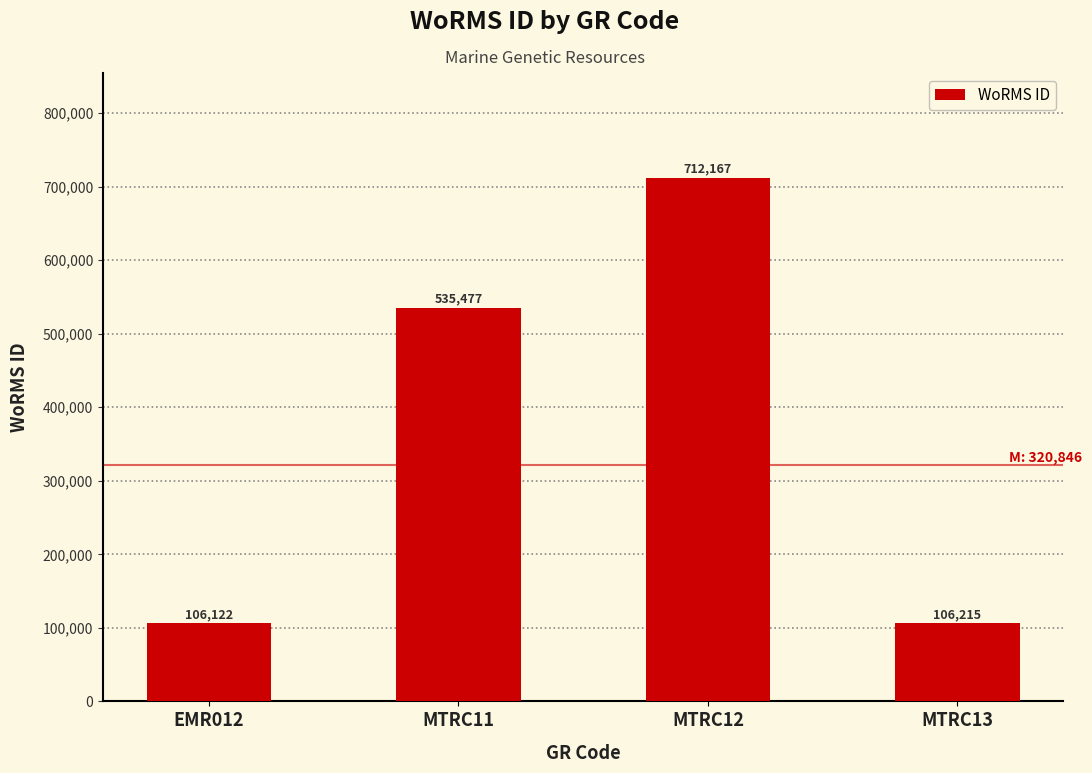

What is the label of the 3rd bar from the right?

MTRC11